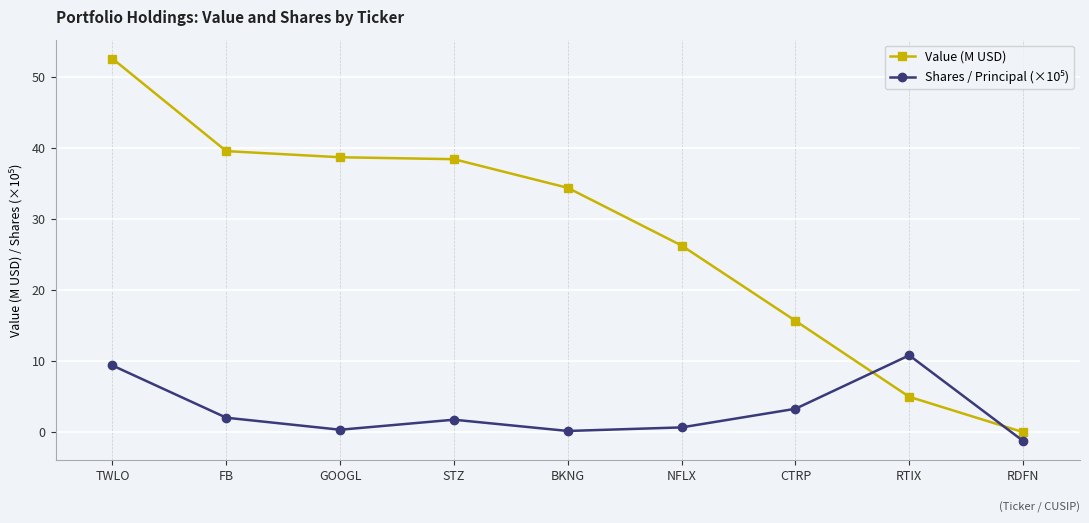

At which category is the sum across all series the highest?

TWLO